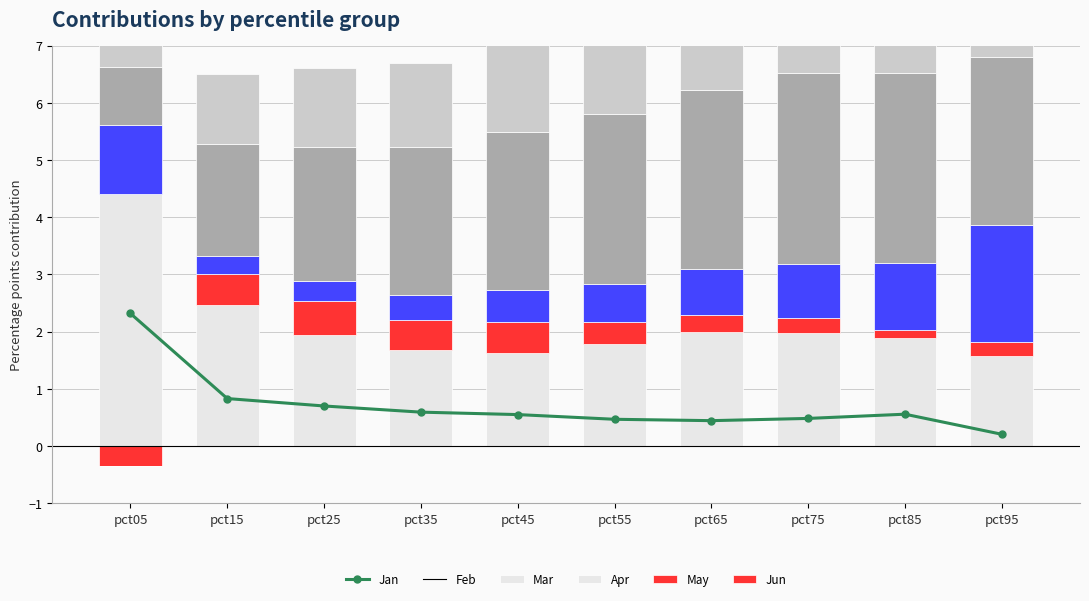

At which category is the sum across all series the highest?

pct05